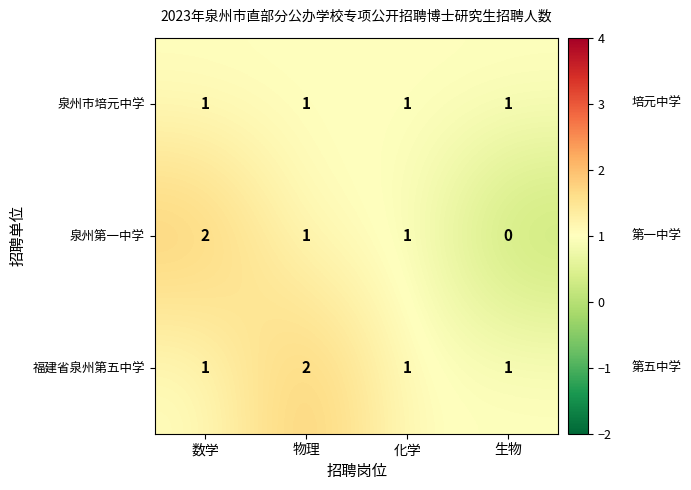

At which label does 泉州第一中学 first exceed 1?

数学